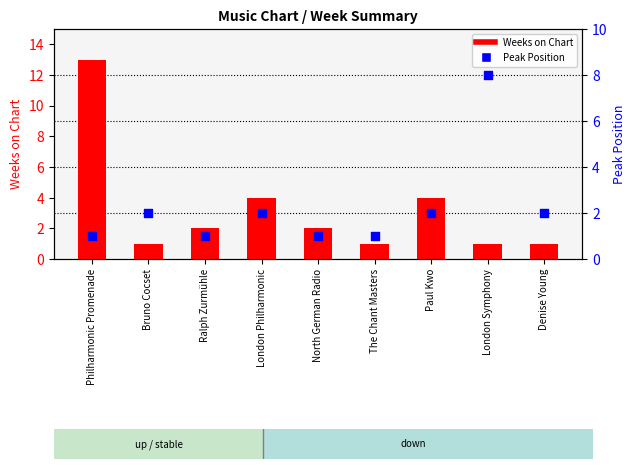

What is the total value across all series at Paul Kwo?

6